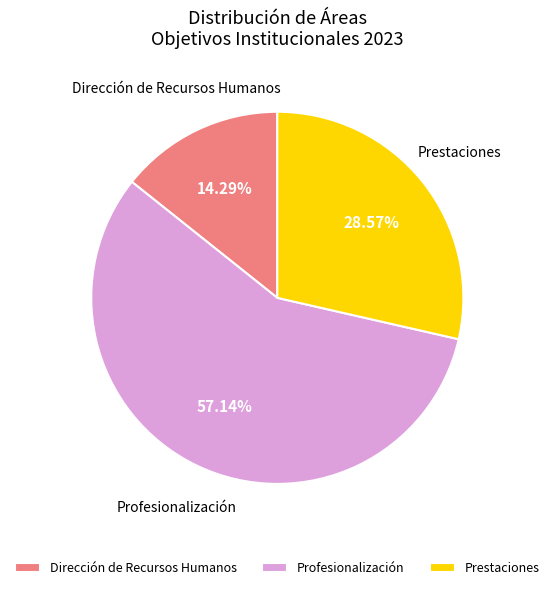

Combined, do Profesionalización and Prestaciones account for over 50%?

Yes